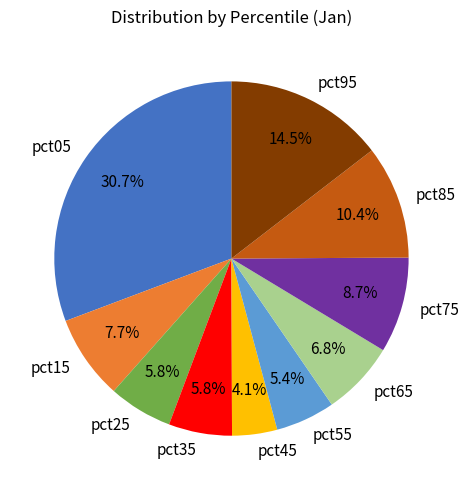

To the nearest percent, what is the difference between the pct05 and pct85 slice percentages?

20%